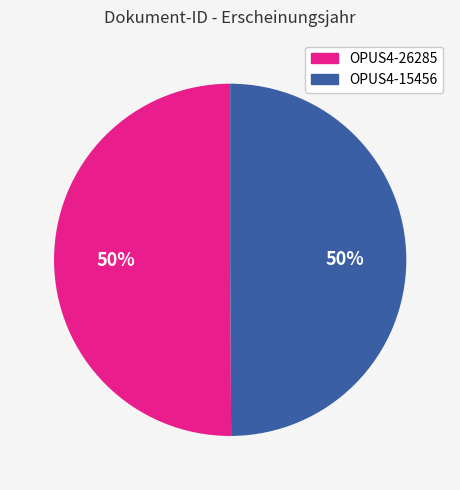

Is it true that OPUS4-26285 is 50% of the pie?

True